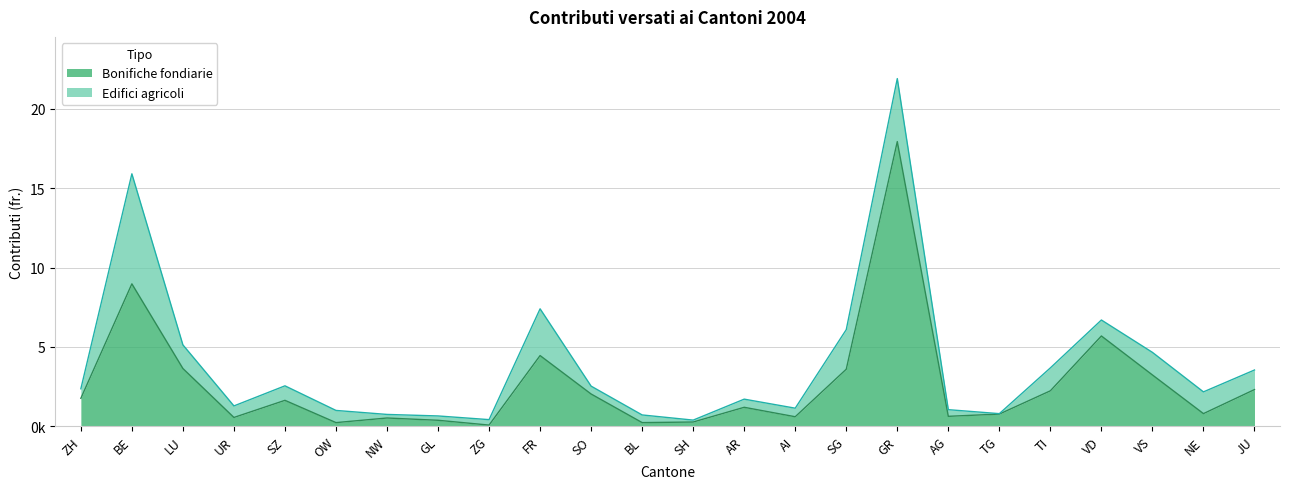

Reading right to left, what are all the values shown in this chart?

JU=2308220	NE=793450	VS=3230509	VD=5686546	TI=2231024	TG=764242	AG=623000	GR=17936307	SG=3590845	AI=596585	AR=1191451	SH=263705	BL=227365	SO=2028868	FR=4451749	ZG=71402	GL=373277	NW=517260	OW=227000	SZ=1630106	UR=551165	LU=3636638	BE=8972393	ZH=1758068